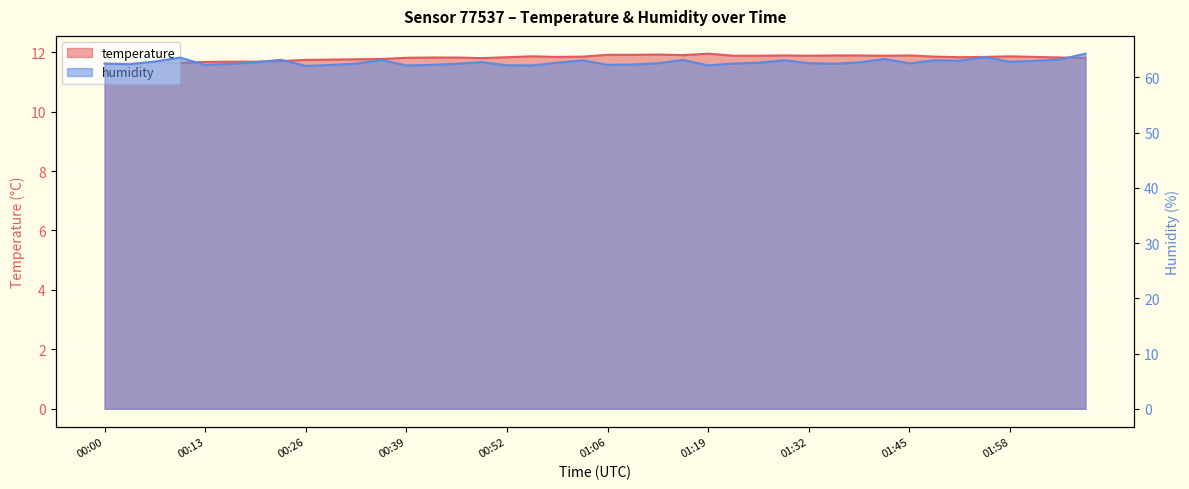

What is the difference between the maximum and minimum values in the temperature series?

0.3